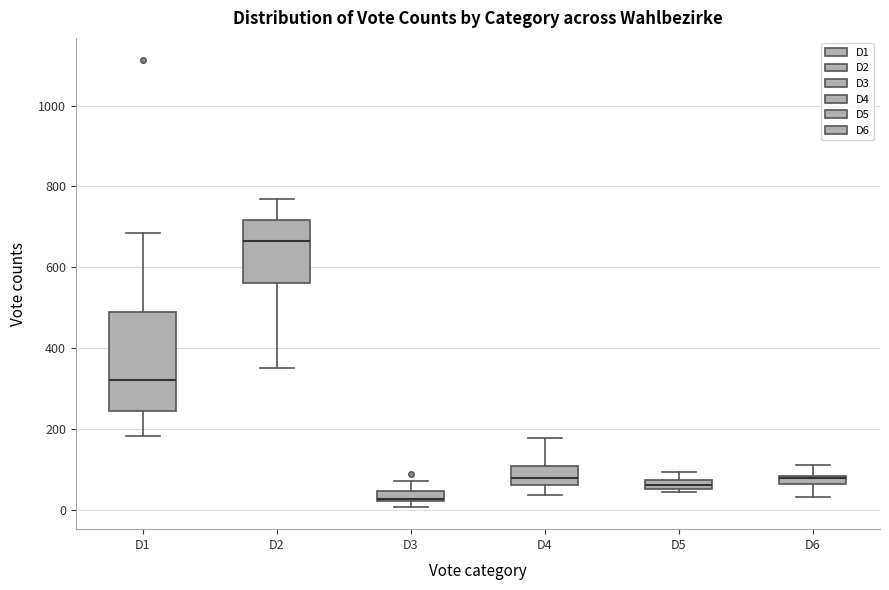

Comparing the boxes themselves (not the whiskers), which one is the tallest?

D1